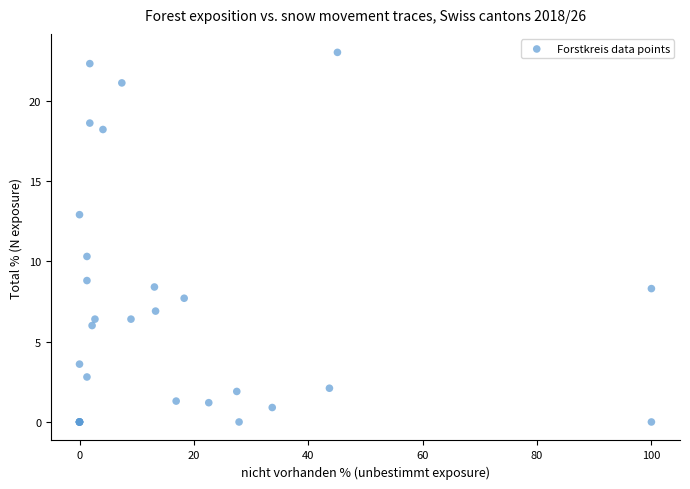

What Y value in the scatter plot is closest to 11?

10.3